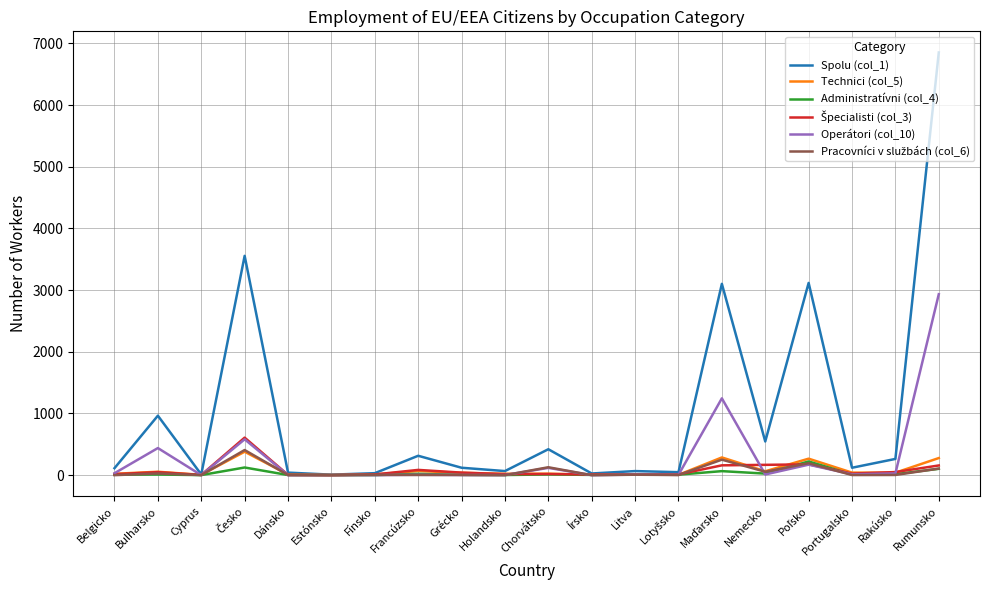

What is the difference between the Operátori (col_10) values at Belgicko and Estónsko?

29